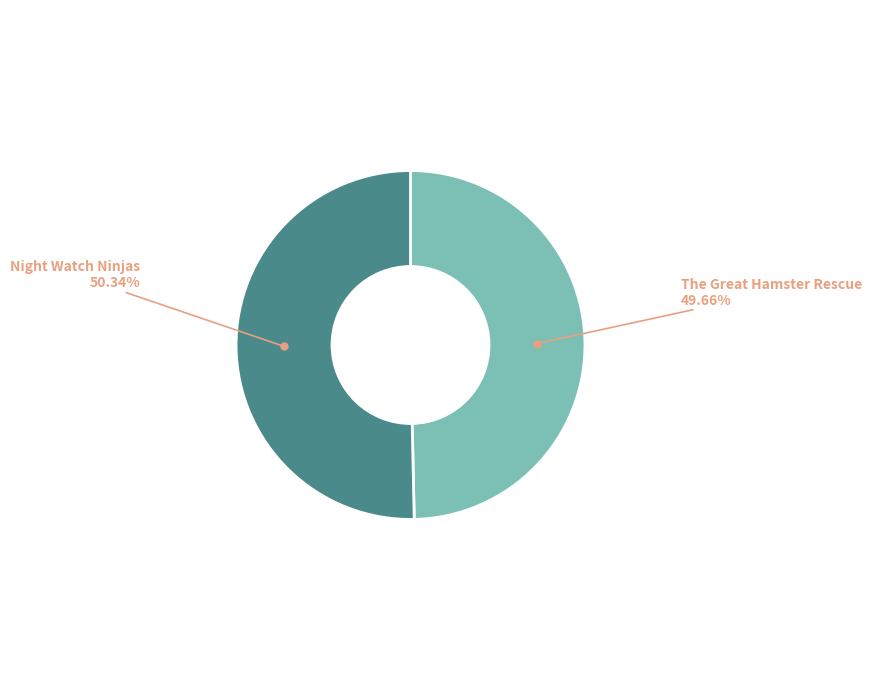

Does any single category account for the majority?

Yes